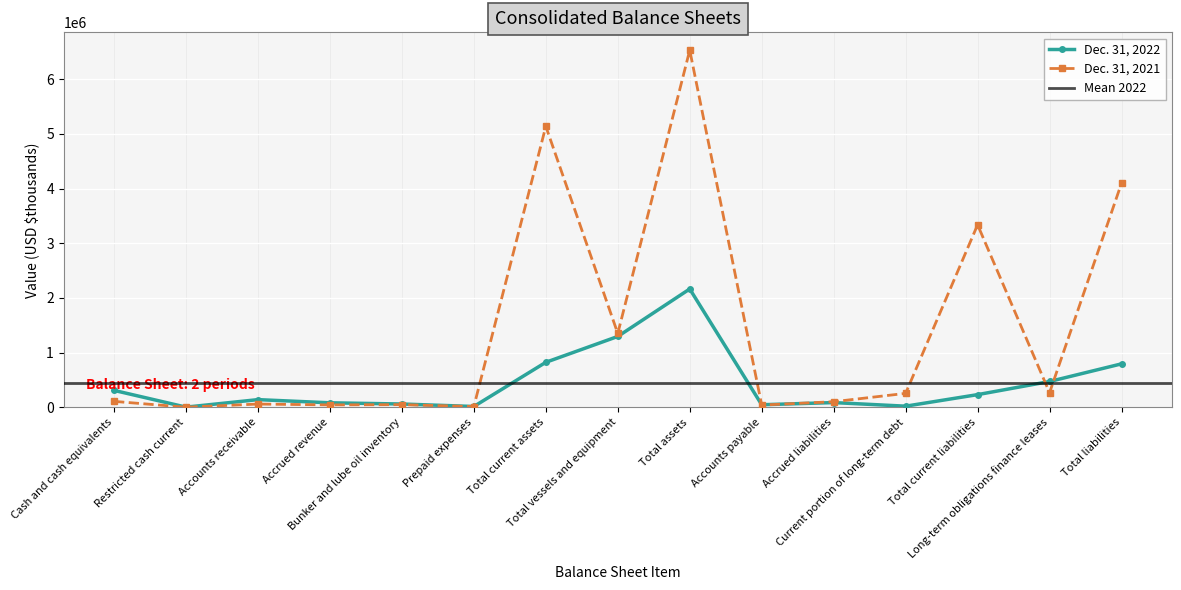

The Dec. 31, 2021 series shows 2986869 at Total current assets. True or false?

False